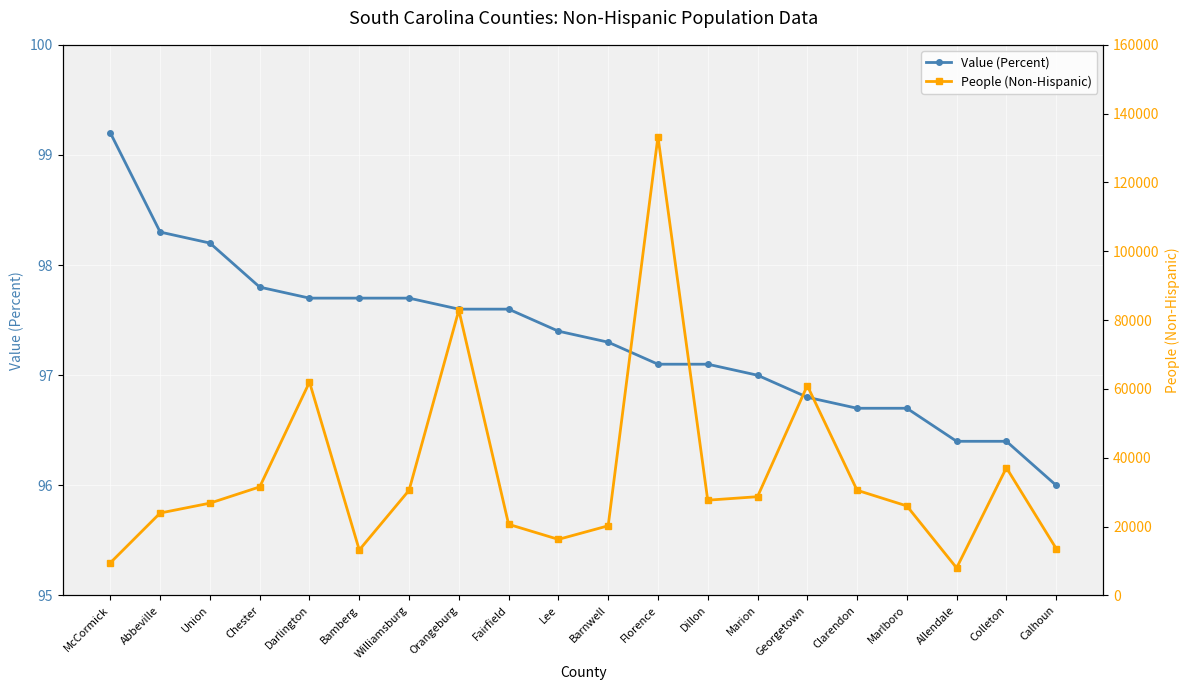

Which label corresponds to the largest value in the chart?

Florence